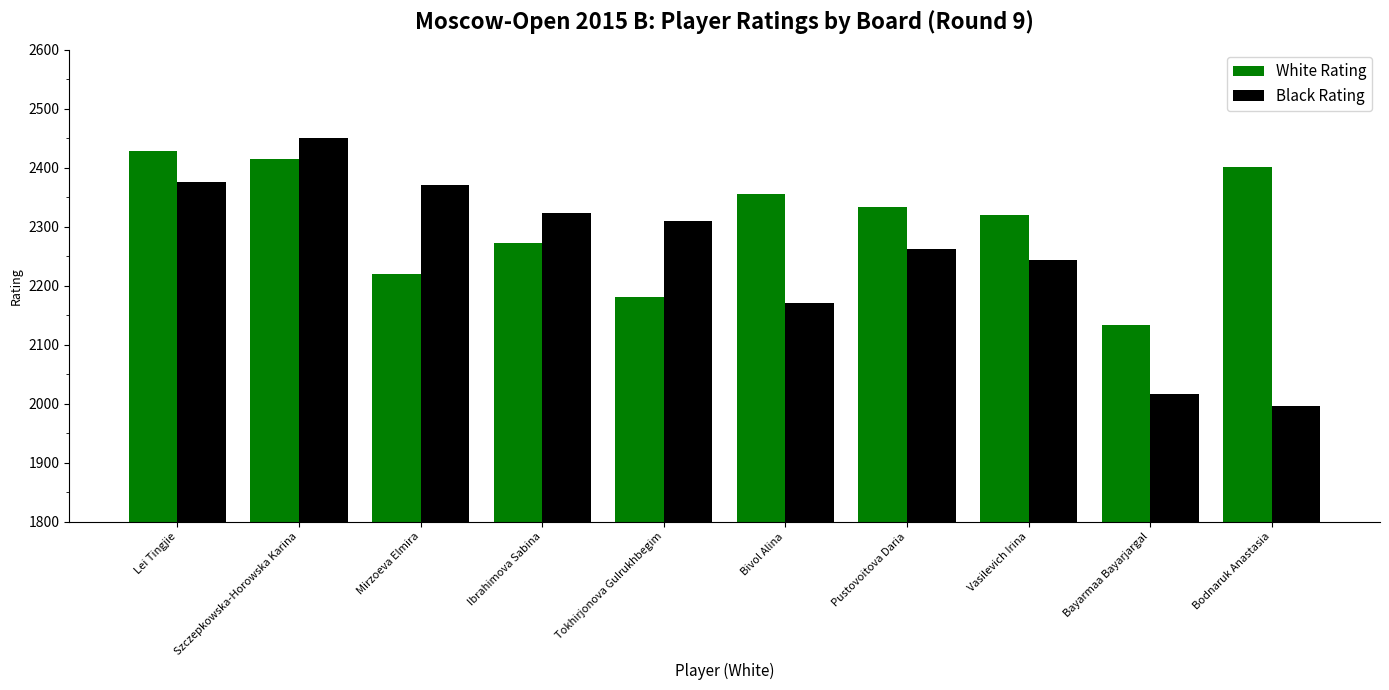

The value of White Rating at Ibrahimova Sabina is 2273. True or false?

True